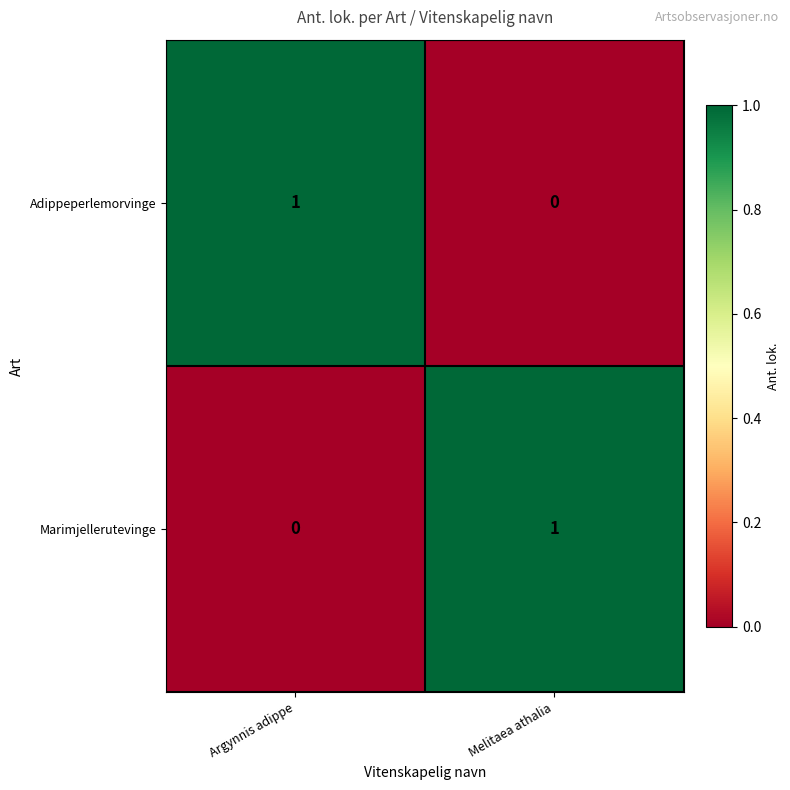

True or false: Marimjellerutevinge has a value of 2 at Melitaea athalia.

False